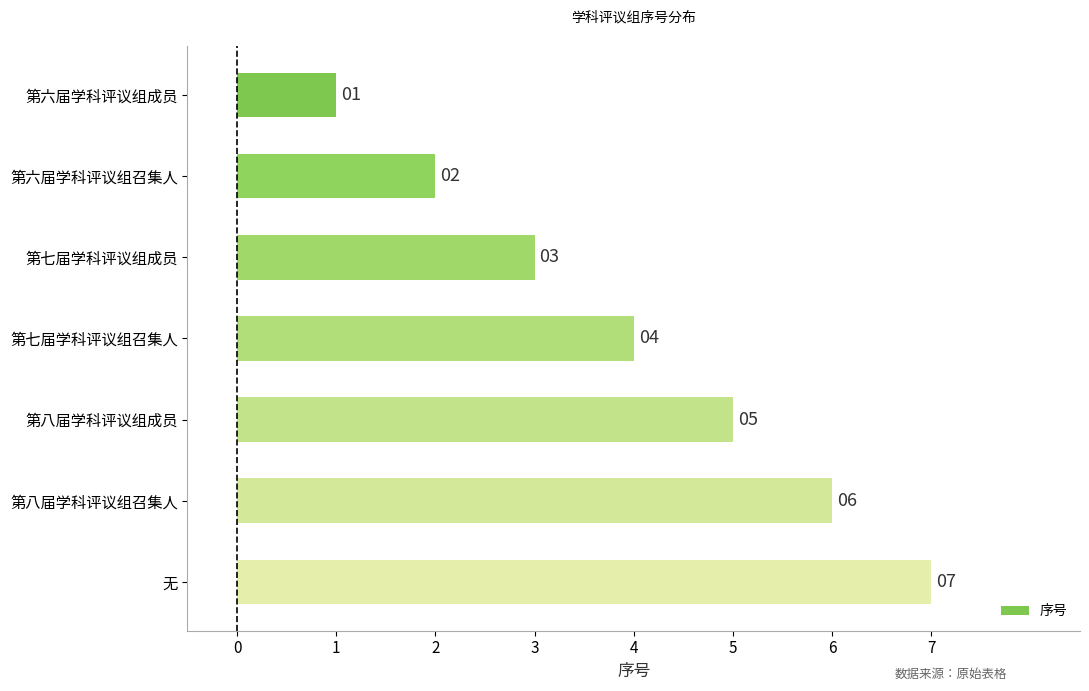

Count the values in the range 2 to 6.

5